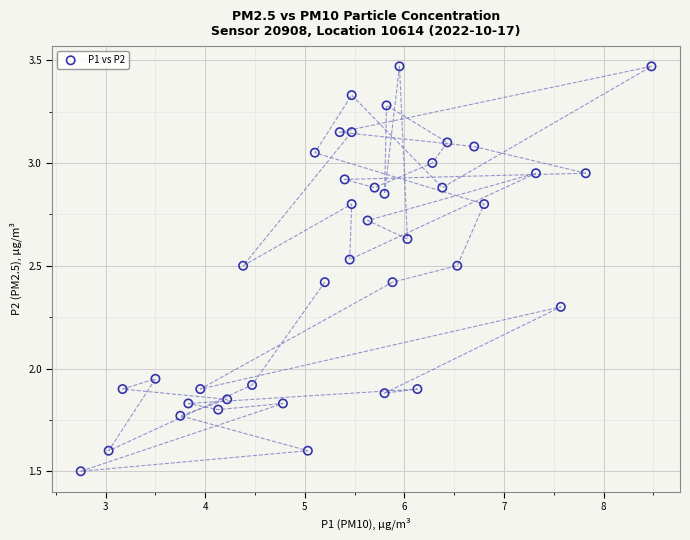

What is the range of Y values (max minus min)?

2.0